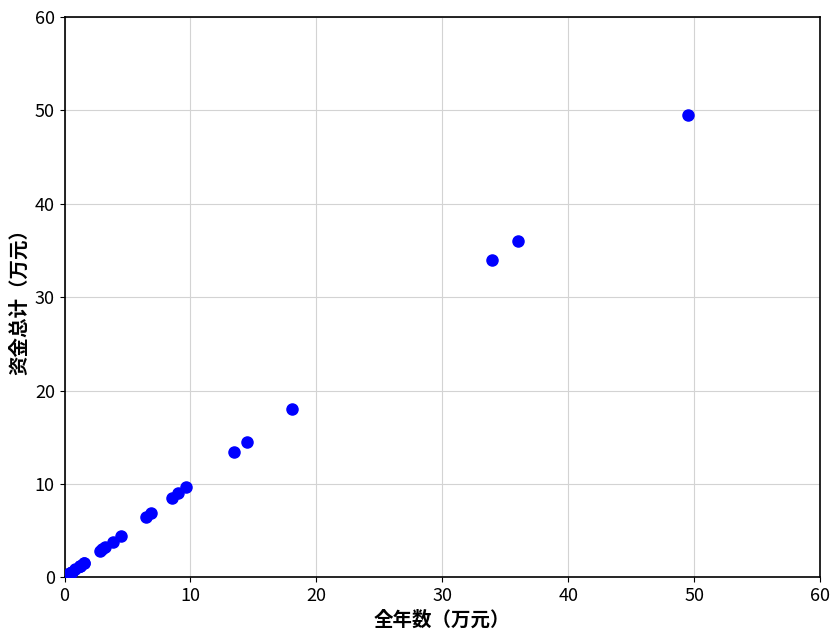

What Y value in the scatter plot is closest to 24?

18.1